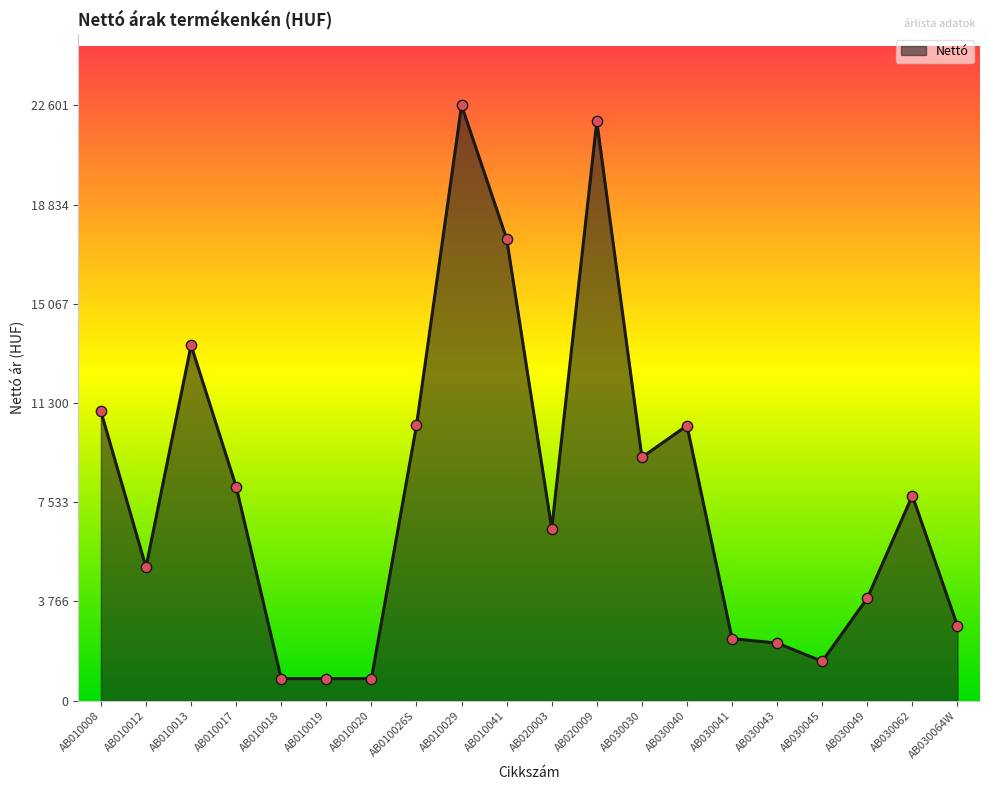

Does the chart have visible grid lines?

No